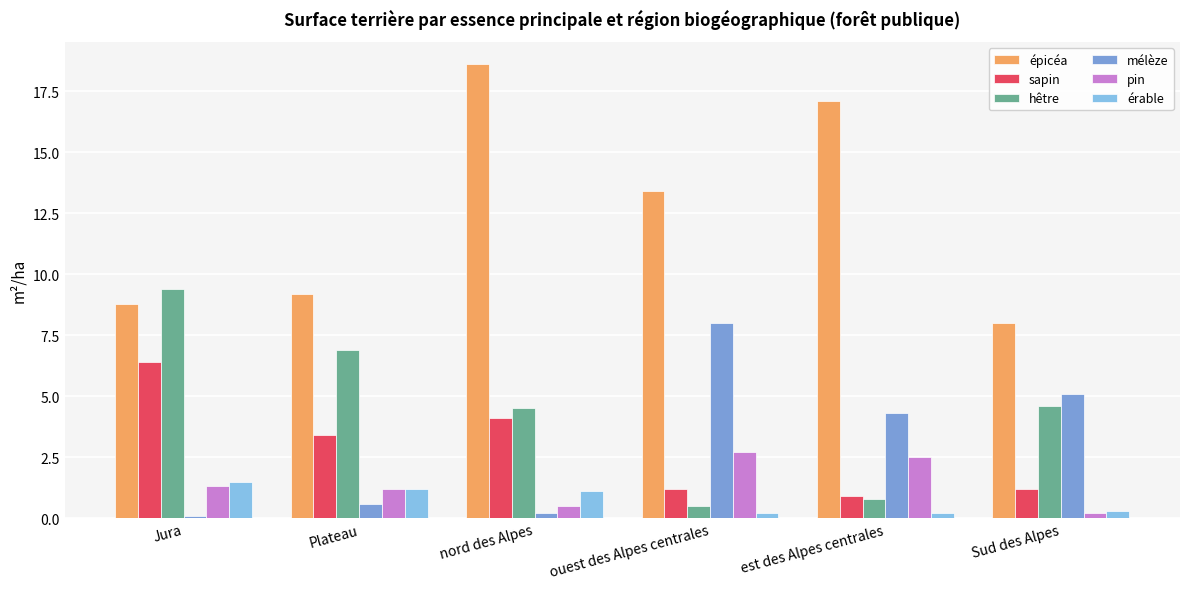

Are the bars grouped side by side (vs. stacked)?

Yes